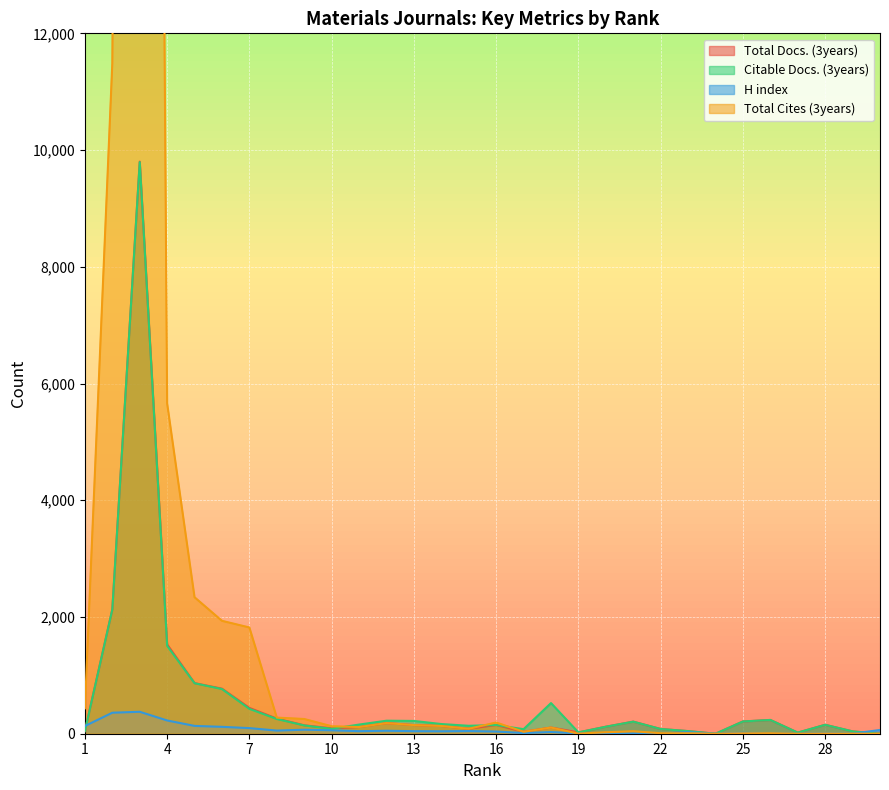

Which series has the largest total across all categories?

Total Cites (3years)